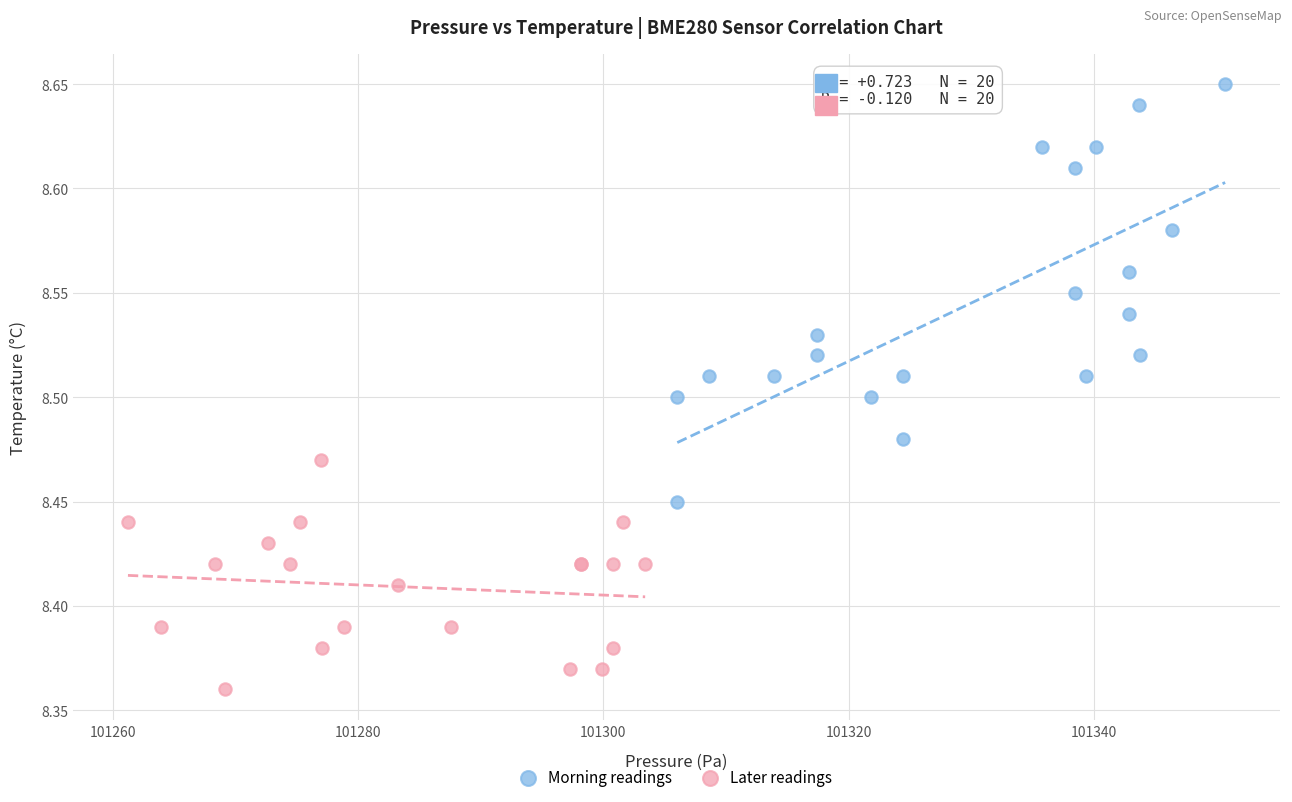

Which series has the widest spread of Y values?

Morning readings